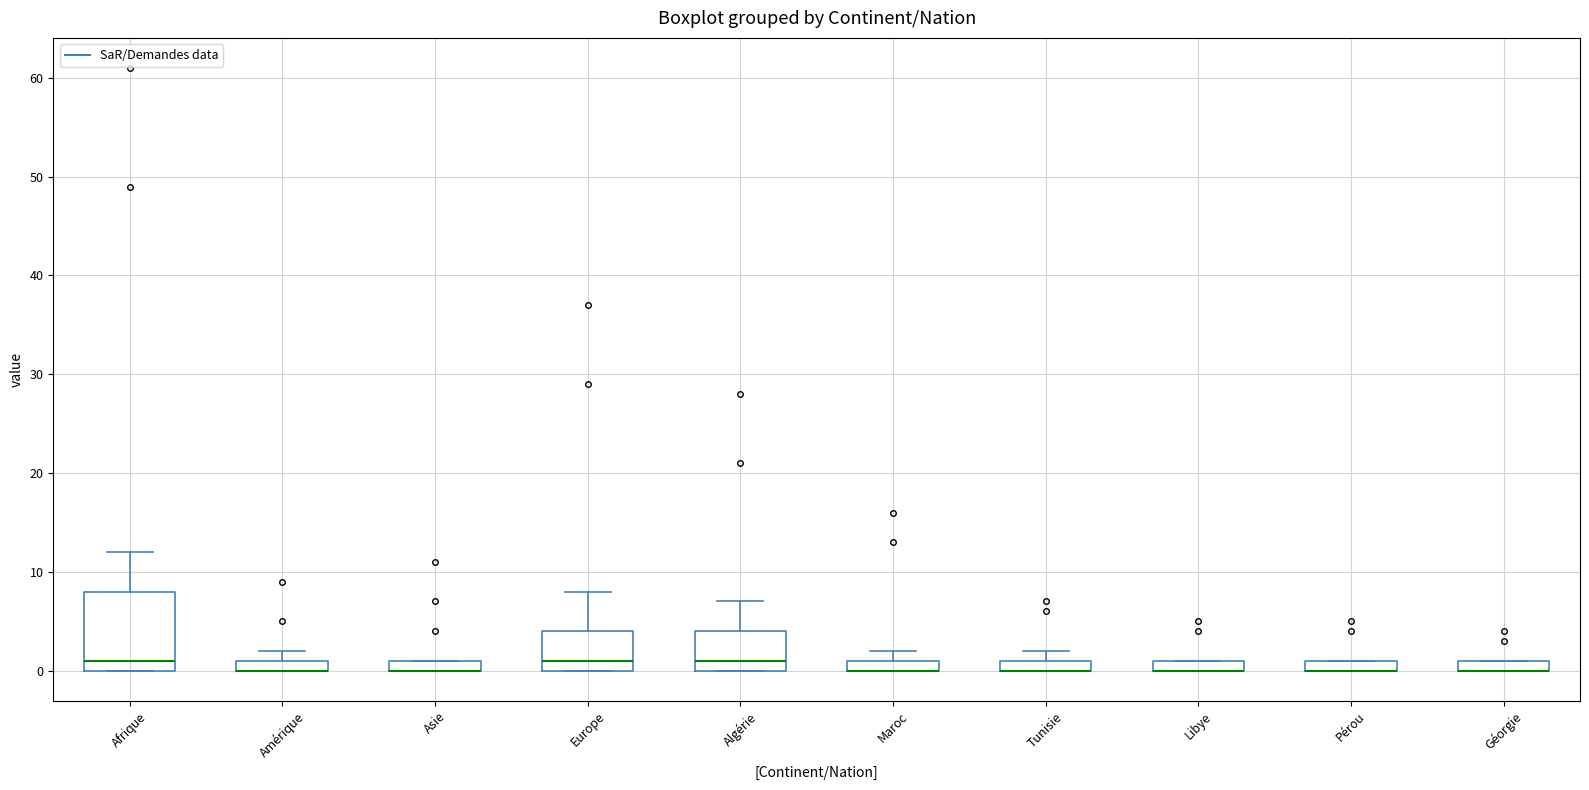

Where is the upper edge of the box for Asie on the y-axis? The values are not printed on the chart, so give them approximately, as read against the axis.

1